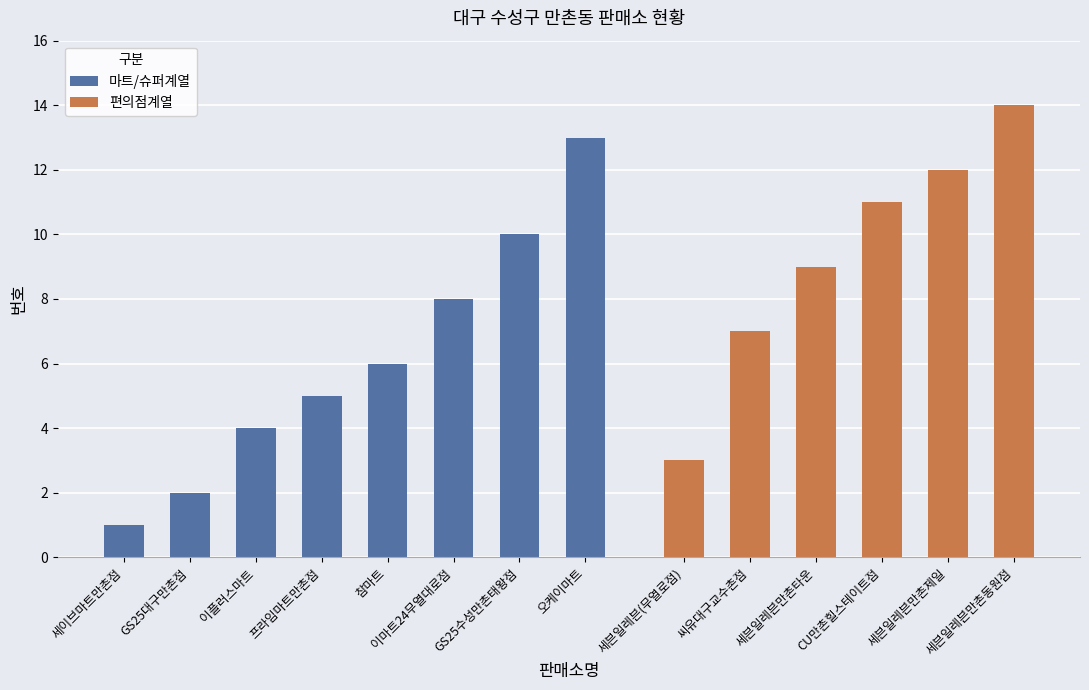

Between 이플러스마트 and 프라임마트만촌점, which is larger?

프라임마트만촌점